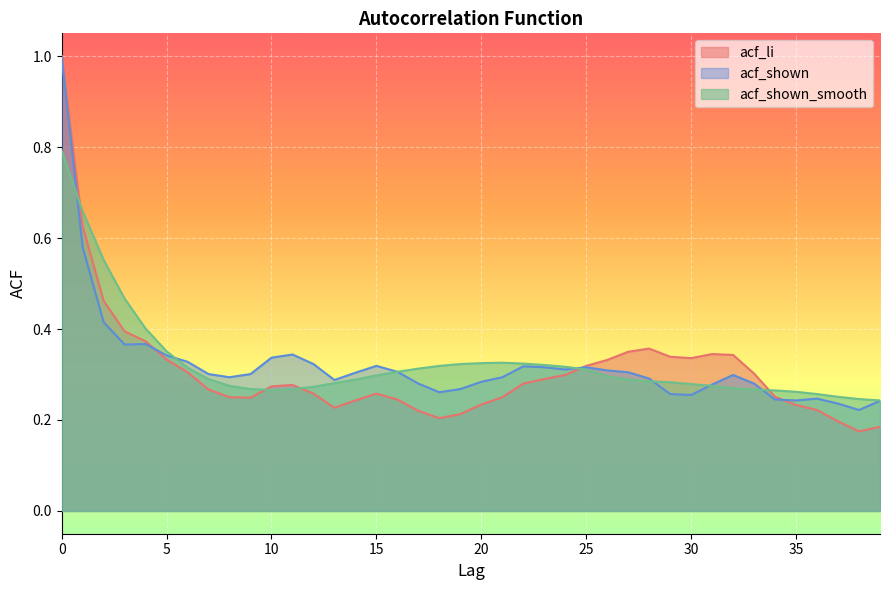

Which series has the widest spread of values?

acf_li